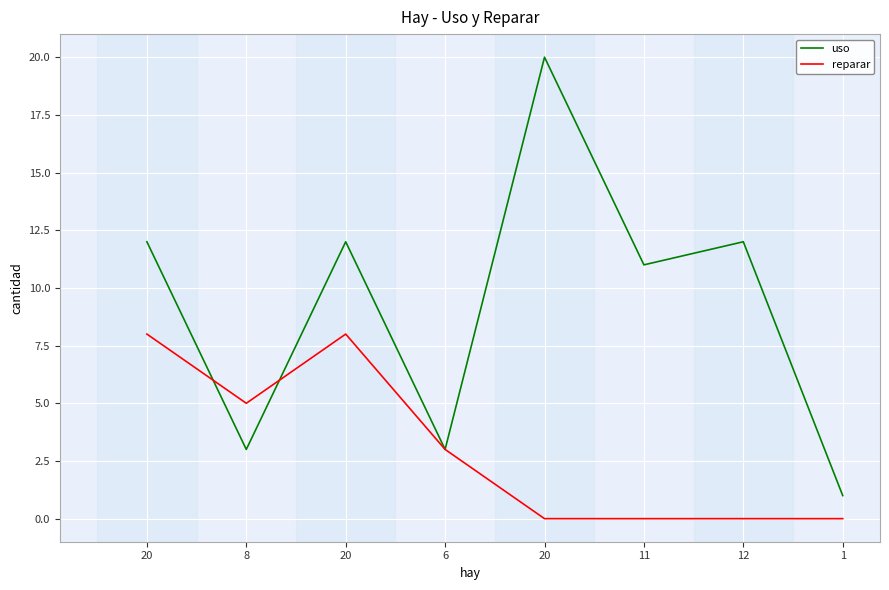

At which category is the sum across all series the highest?

20